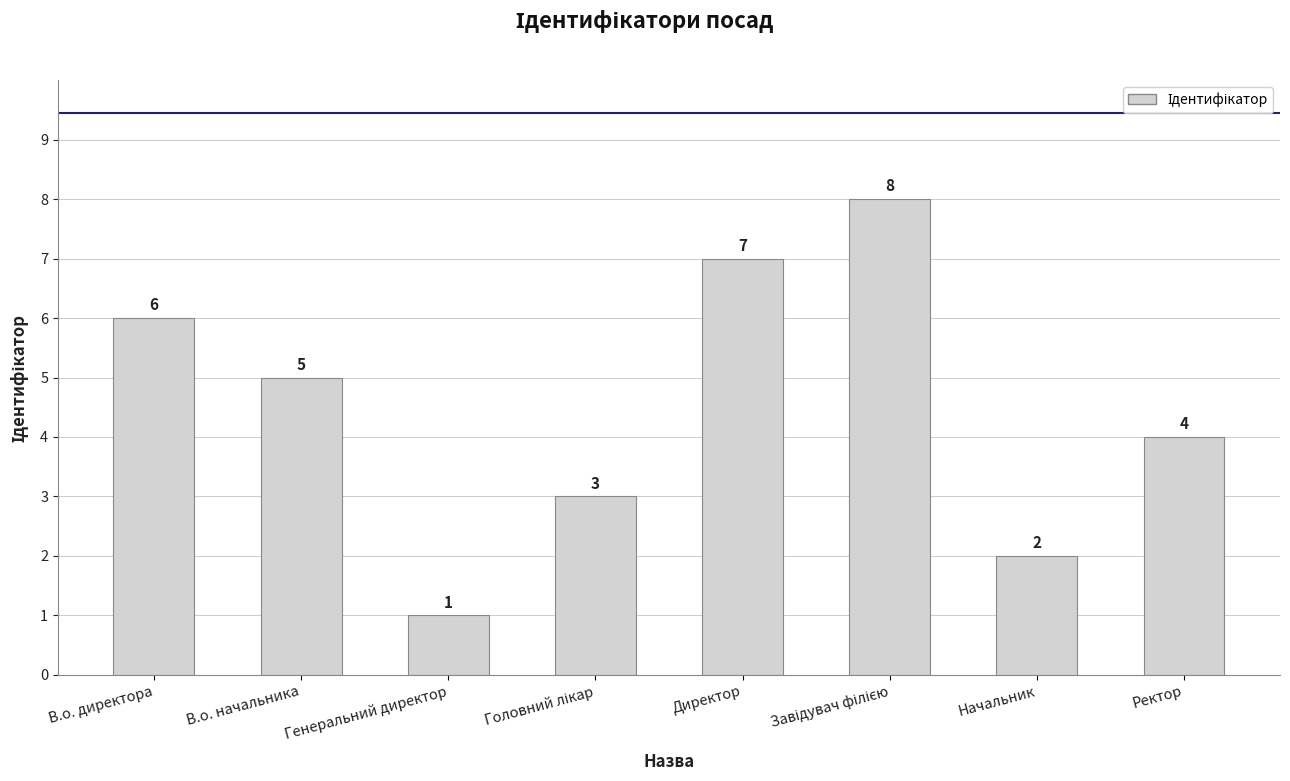

What is the difference between the second highest and second lowest values?

5